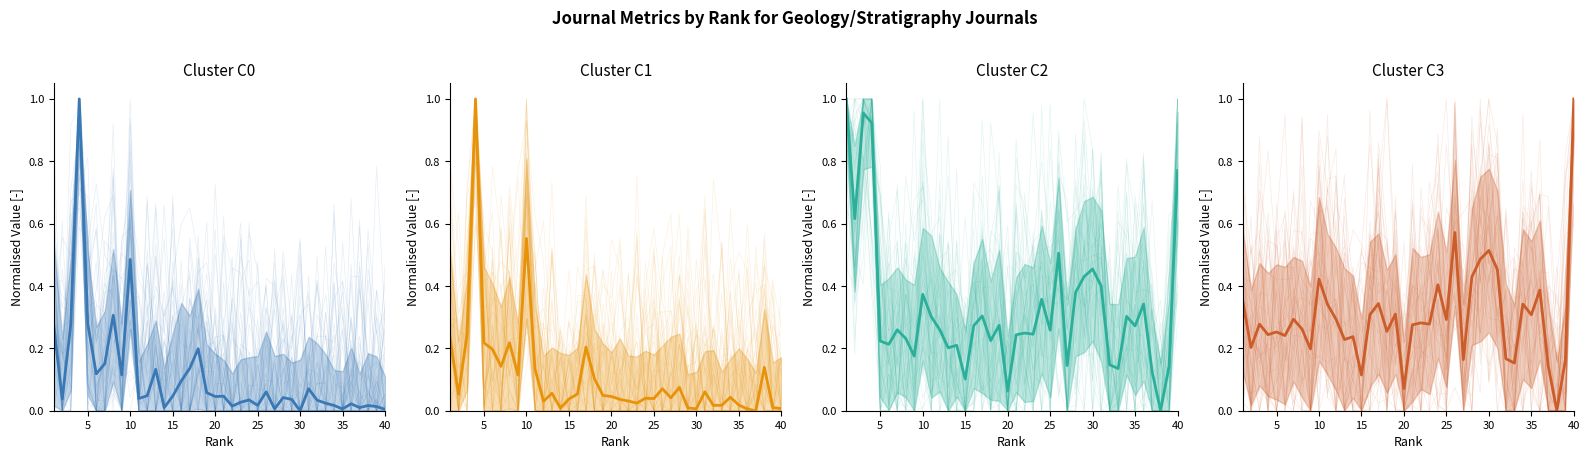

How many interior local peaks does the Mean Total Refs. series have?

12